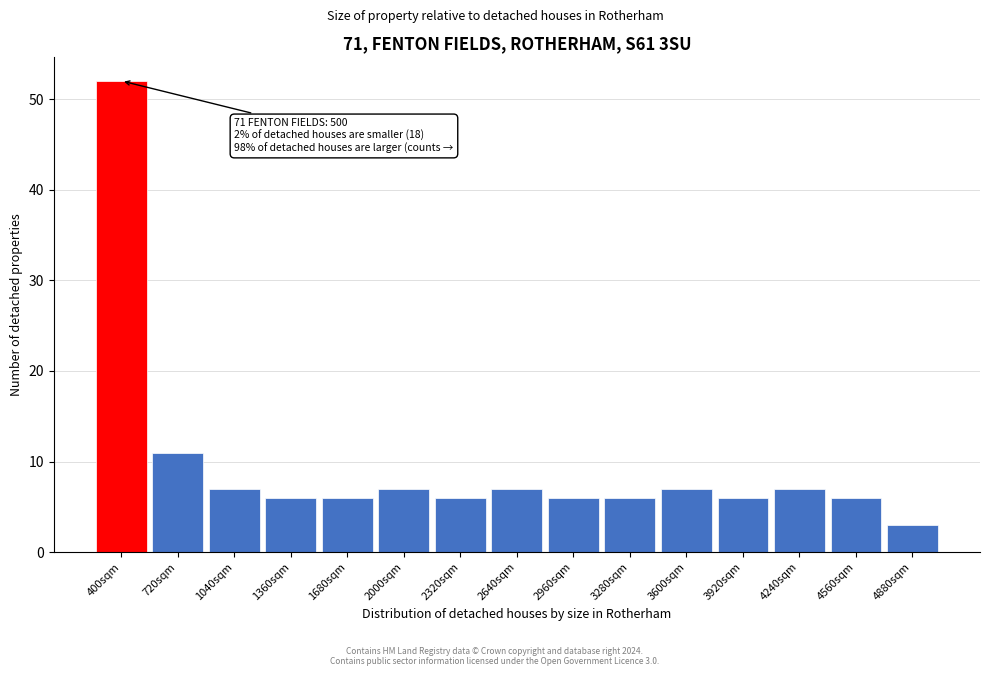

Reading right to left, what are all the values shown in this chart?

4880sqm=3	4560sqm=6	4240sqm=7	3920sqm=6	3600sqm=7	3280sqm=6	2960sqm=6	2640sqm=7	2320sqm=6	2000sqm=7	1680sqm=6	1360sqm=6	1040sqm=7	720sqm=11	400sqm=52